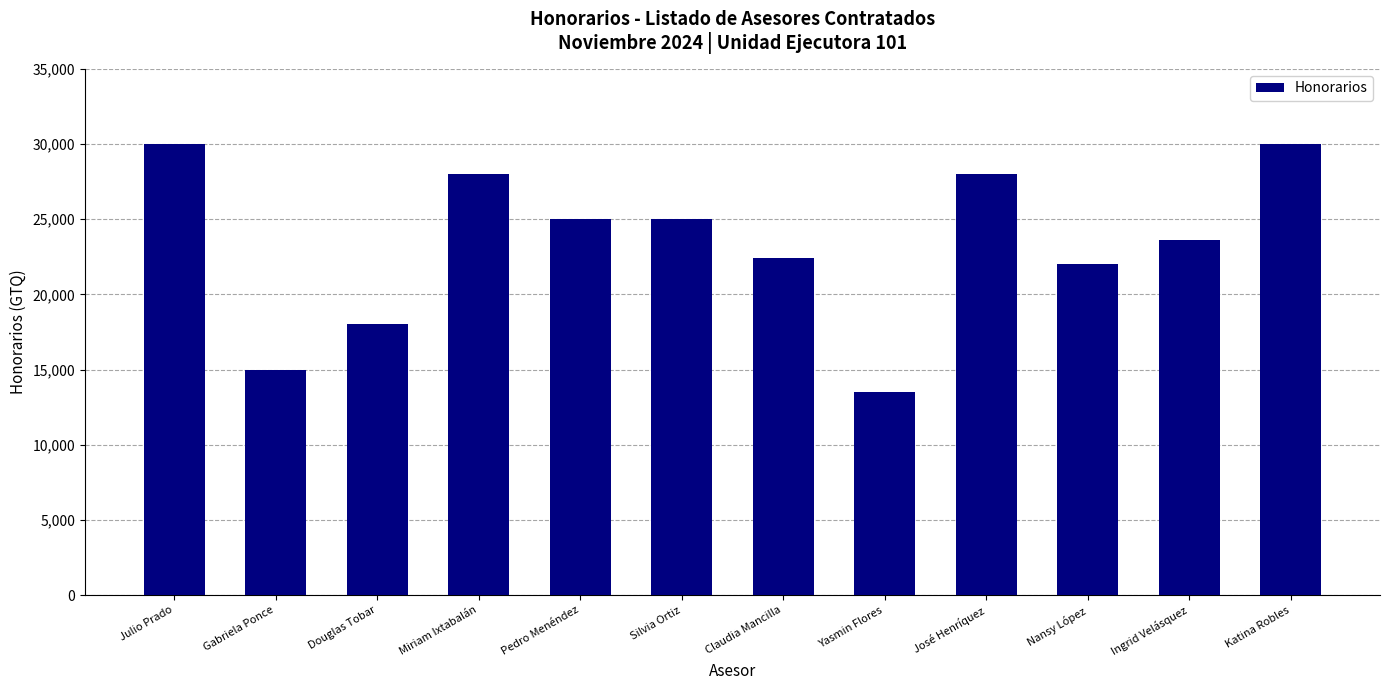

How many bars are there in total?

12